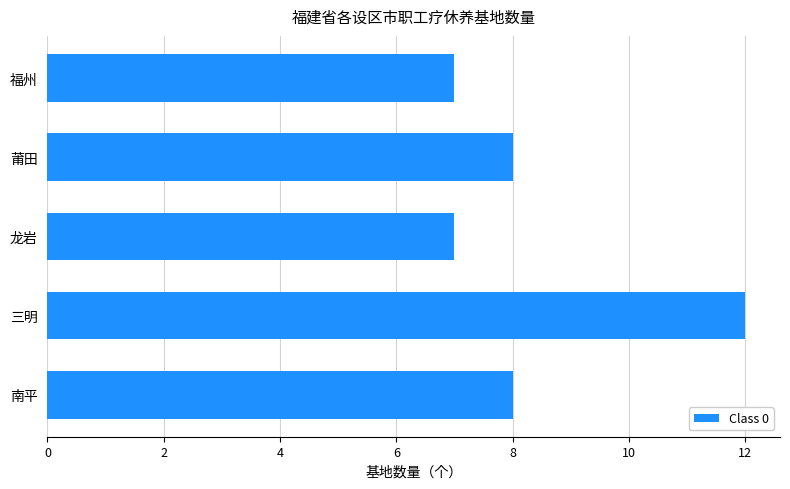

What is the approximate value at 莆田?

8